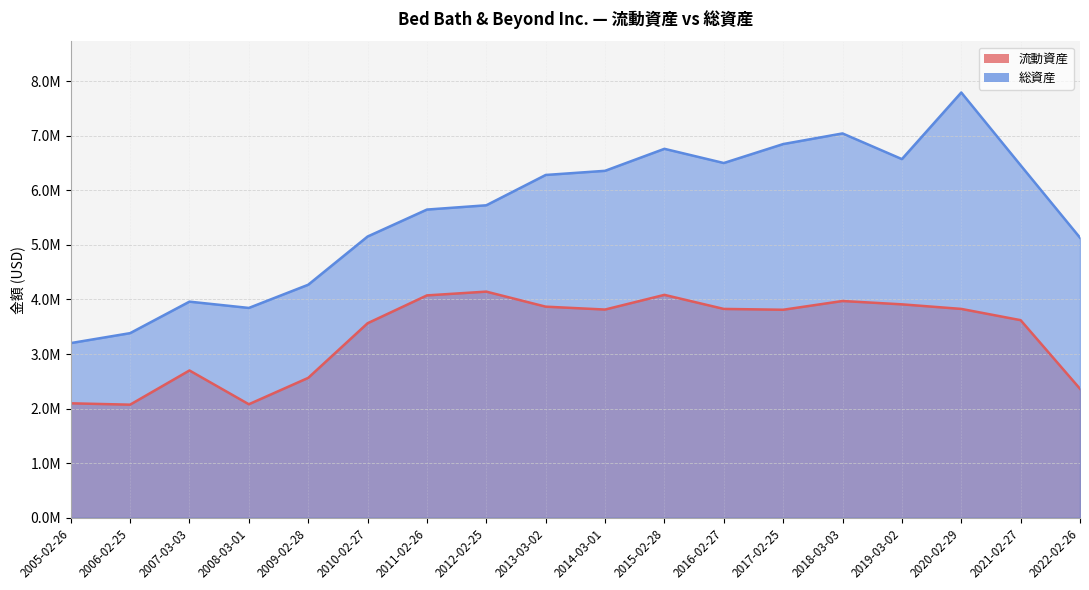

Reading right to left, extract all data points from this chart.

流動資産: 2363154	3620045	3826285	3909972	3971078	3810744	3825962	4083603	3814610	3867485	4142939	4073838	3563345	2562799	2079711	2698614	2071945	2097002
総資産: 5130572	6456930	7790515	6570541	7040806	6846029	6498940	6758993	6356033	6279952	5724546	5646193	5152130	4268843	3844093	3959304	3382140	3199979